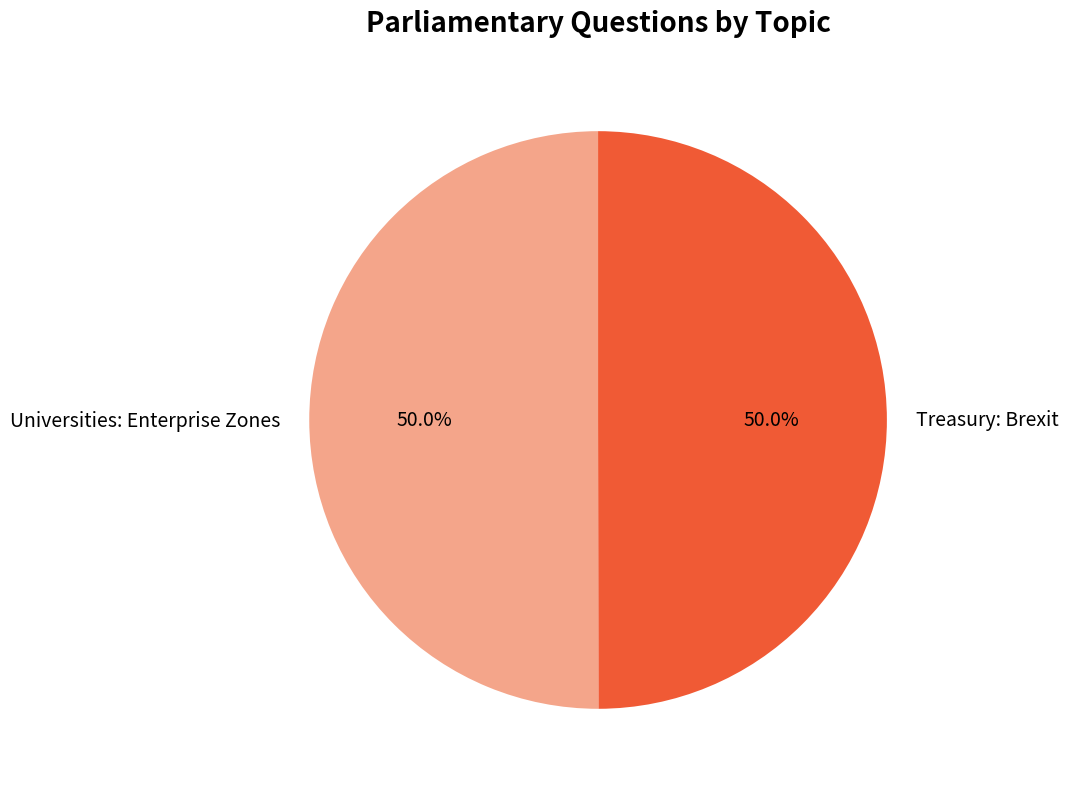

To the nearest percent, what portion does Treasury: Brexit represent?

50%